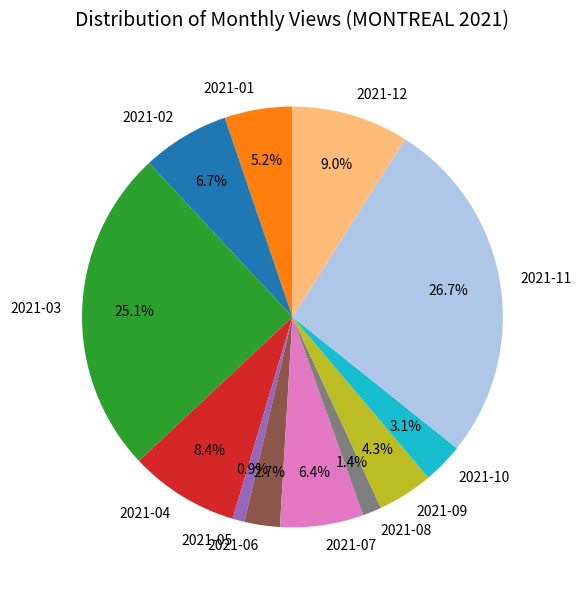

Which category has the smallest portion of the pie?

2021-05